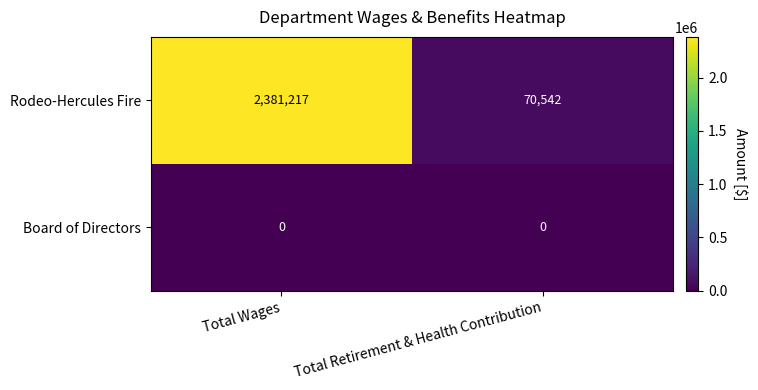

What is the difference between the highest and lowest values at Total Retirement & Health Contribution?

70542